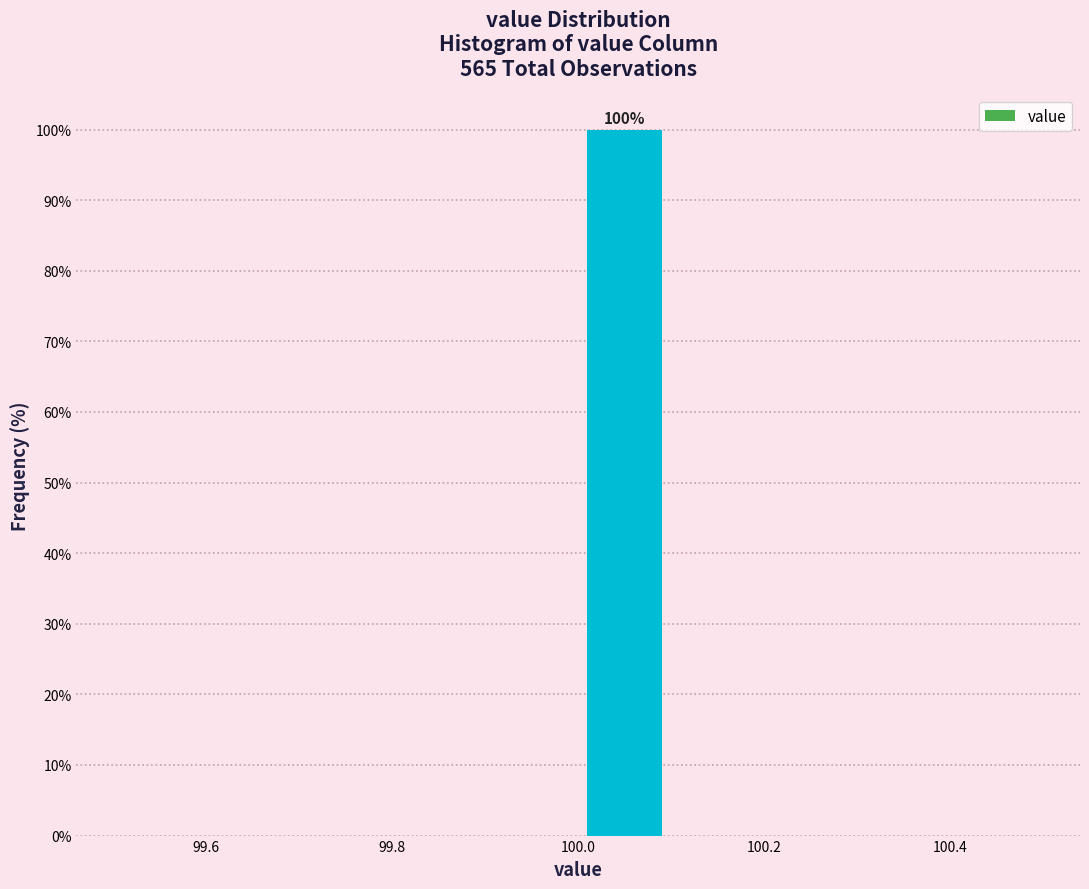

Over which range of the x-axis is the bar tallest?

100.0 to 100.1